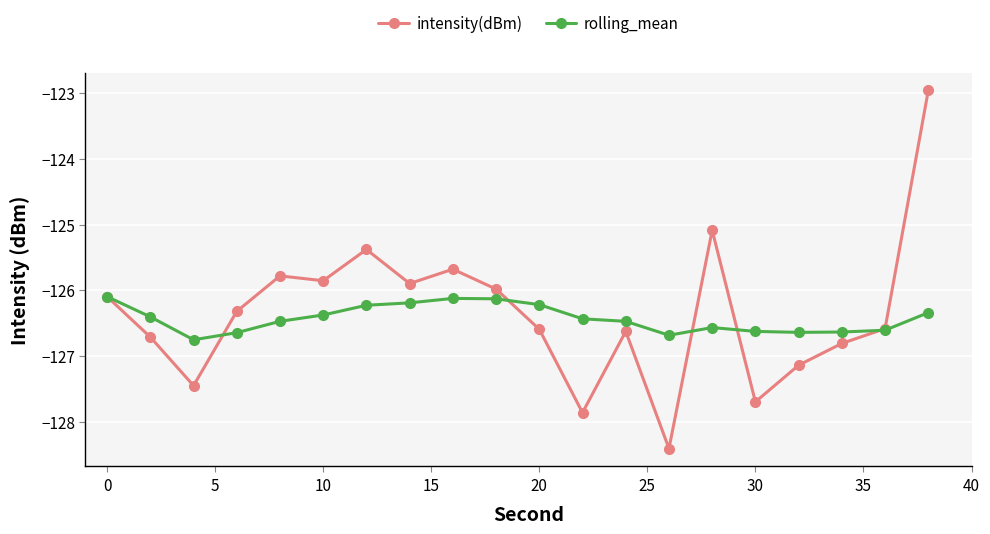

What is the value of the rolling_mean point at the 1st from the left?

-126.1